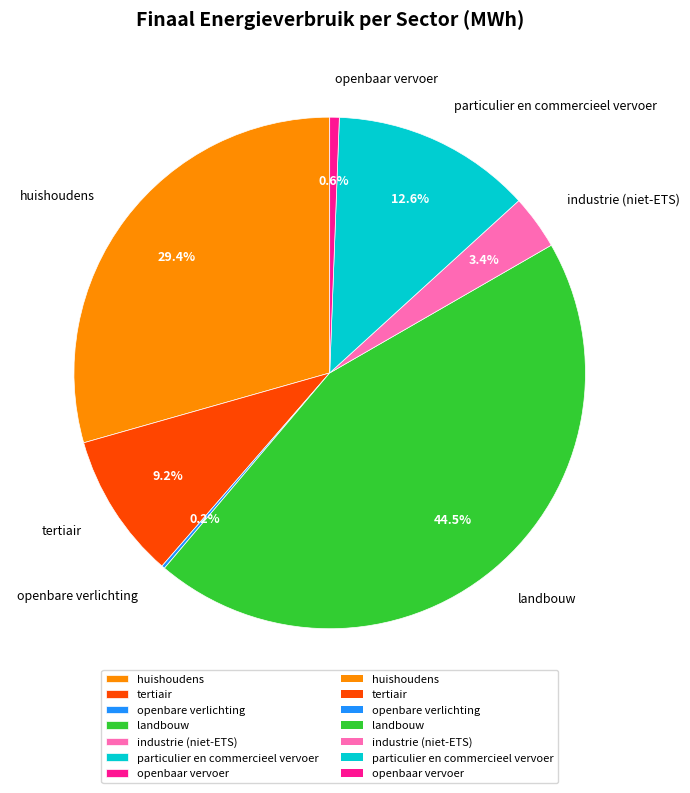

To the nearest percent, what is the average slice percentage?

14%